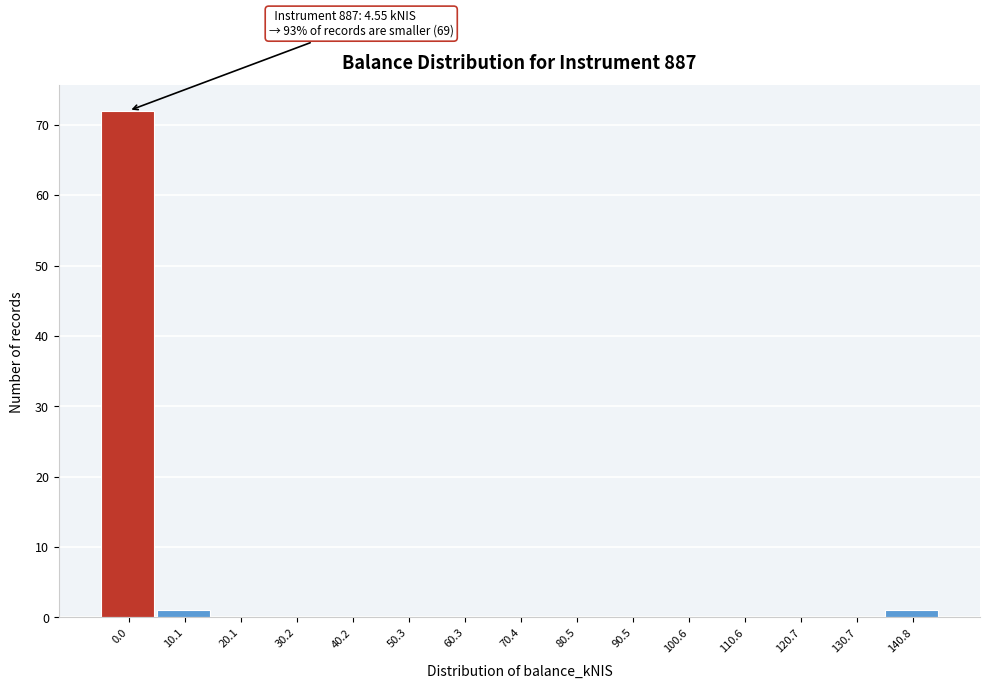

Reading right to left, extract all data points from this chart.

140.8=1	130.7=0	120.7=0	110.6=0	100.6=0	90.5=0	80.5=0	70.4=0	60.3=0	50.3=0	40.2=0	30.2=0	20.1=0	10.1=1	0.0=72